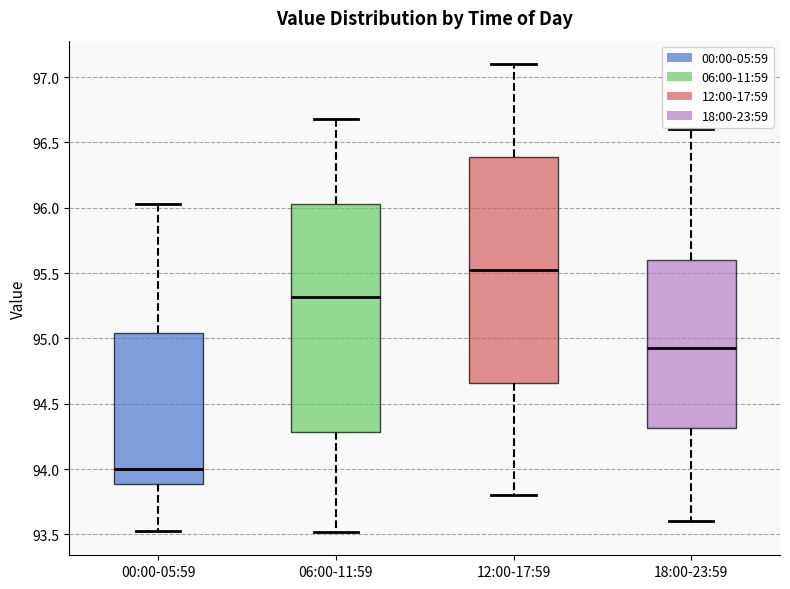

Which box's median line is the lowest?

00:00-05:59